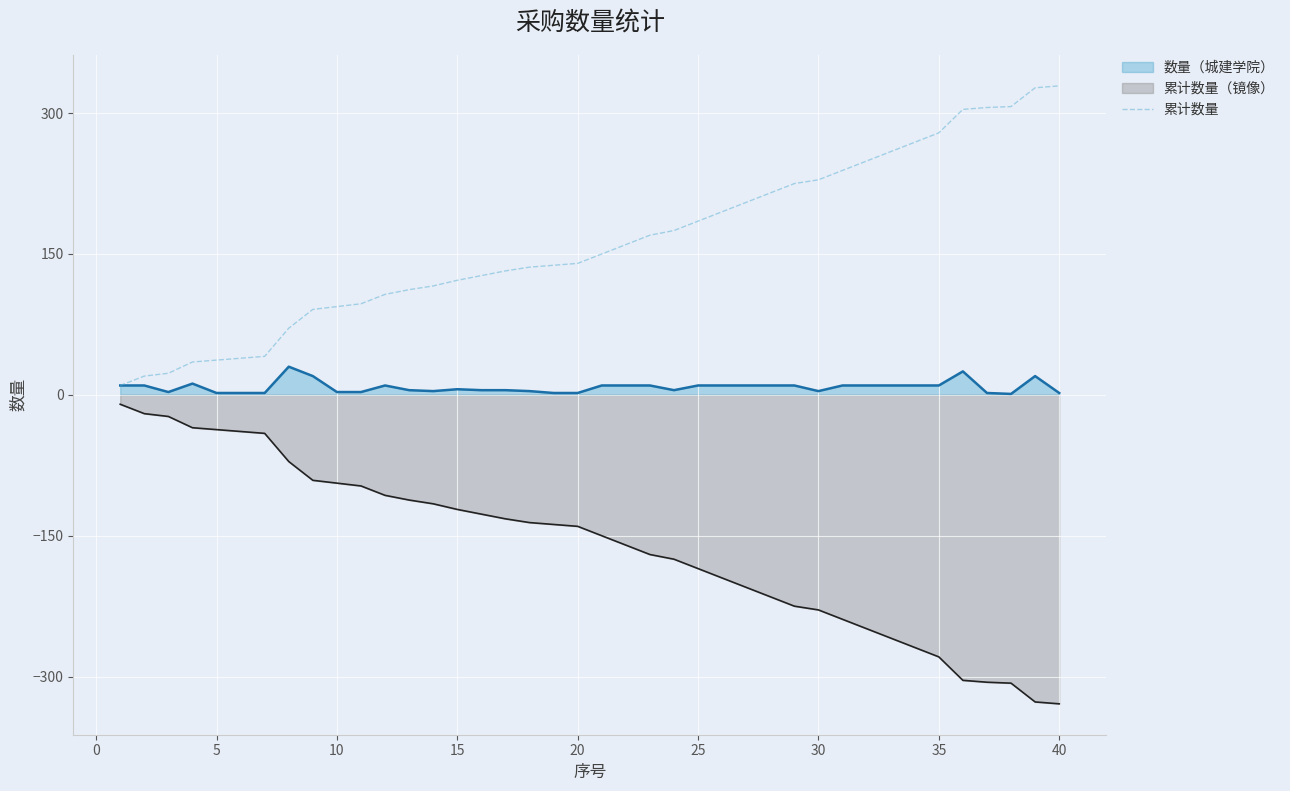

Rank the series by their maximum value, from highest to lowest.

累计数量, 数量（城建学院）, 累计数量（镜像）